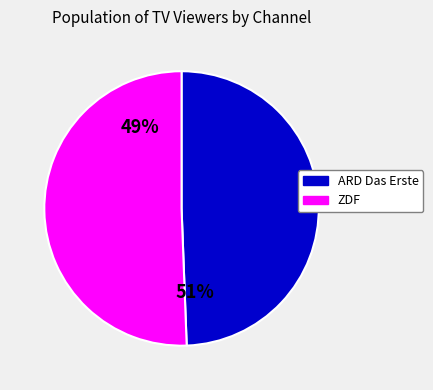

Does ARD Das Erste represent more than half of the total?

No